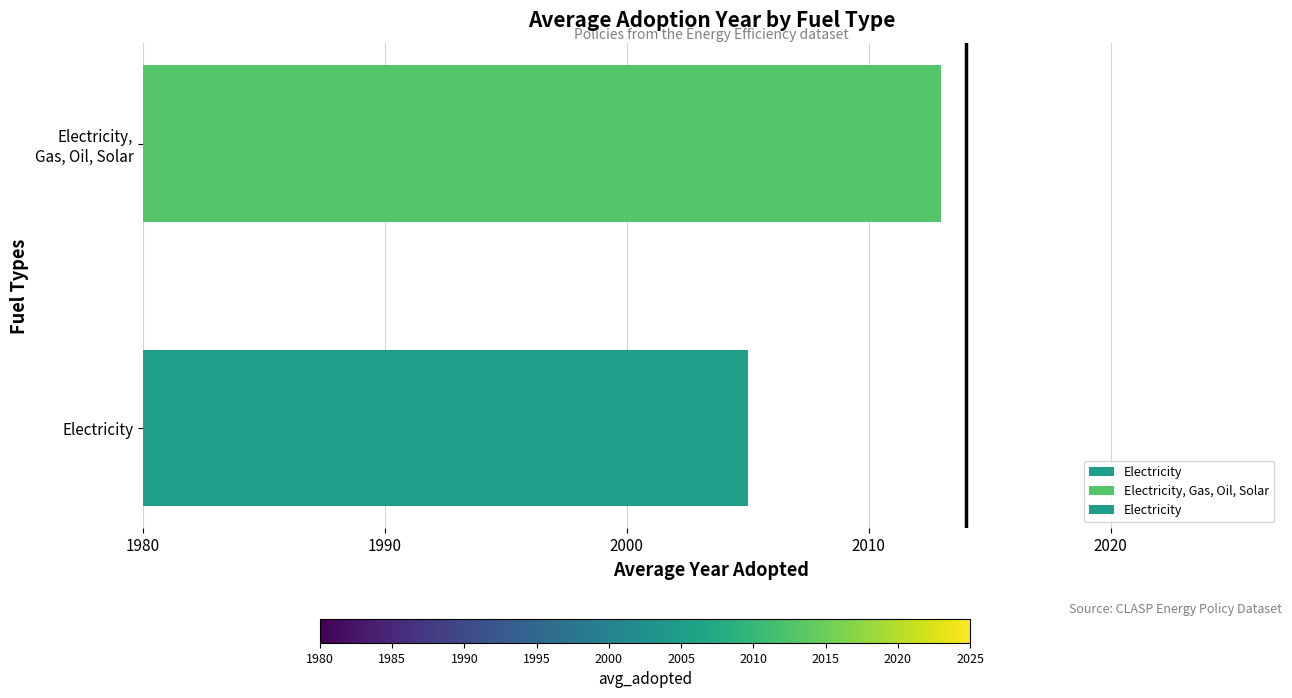

What is the approximate value at Electricity?

2005